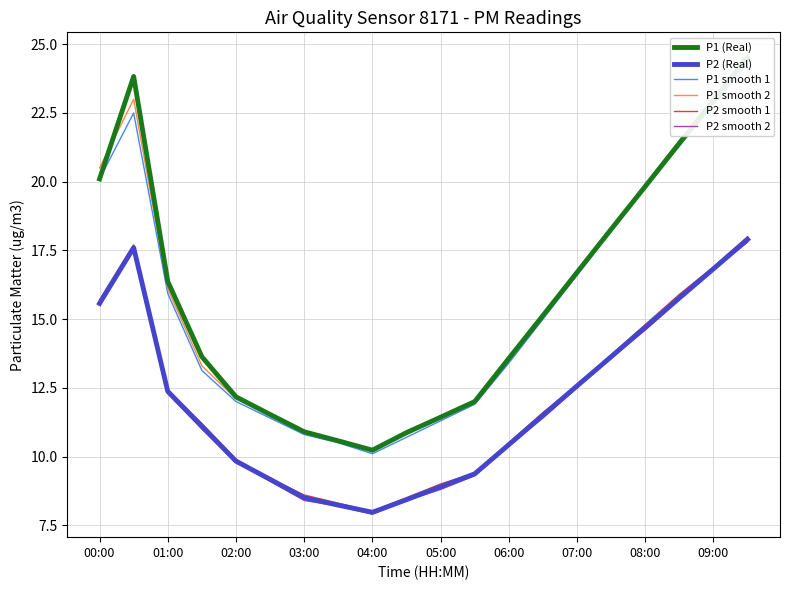

What is the highest value of the P2 (Real) series?

17.9